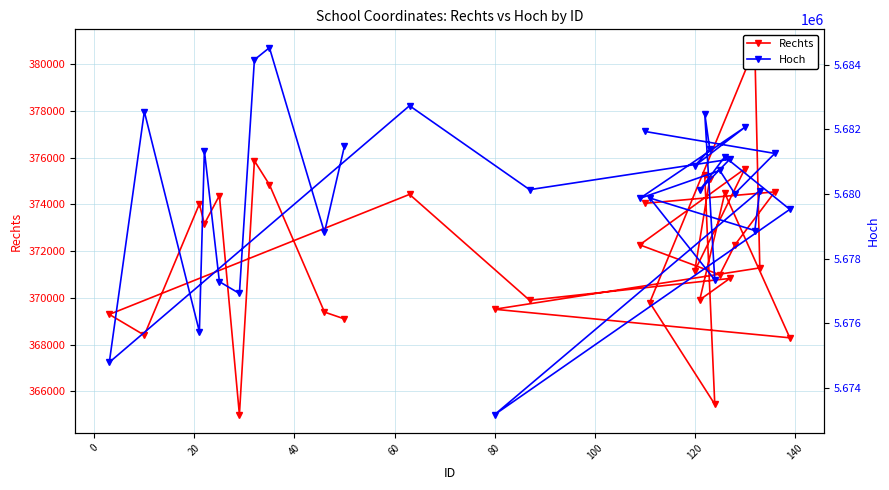

What is the minimum value shown in the chart?

365008